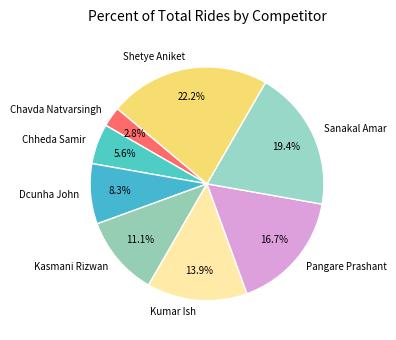

To the nearest percent, what portion does Chheda Samir represent?

6%